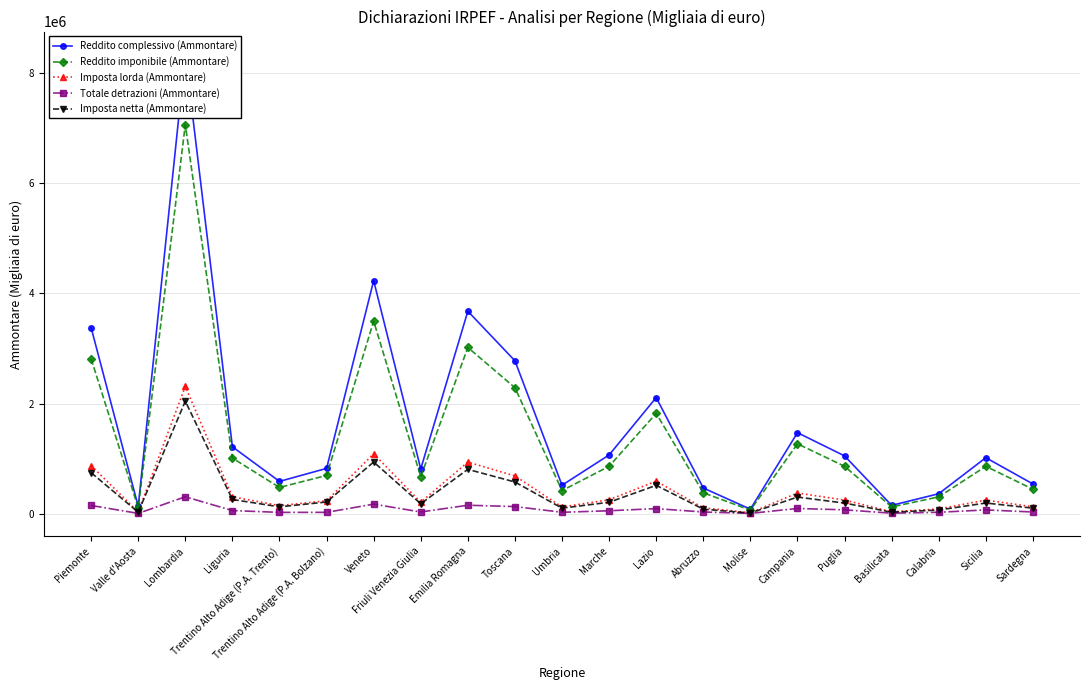

Reading right to left, what are all the values shown in this chart?

Reddito complessivo (Ammontare): 540639	1017571	363271	151879	1050298	1471930	82708	467492	2109157	1067300	517877	2776845	3676921	814756	4232216	823626	586953	1215713	8337858	133708	3377330
Reddito imponibile (Ammontare): 445171	861084	306235	123570	861436	1269288	65320	380926	1822555	861486	420028	2288695	3018888	671798	3497485	695380	477400	1010730	7064482	109490	2813341
Imposta lorda (Ammontare): 126364	247570	87412	35625	248291	376032	17949	107194	591909	253702	122934	686198	938050	208419	1088725	235678	147380	308115	2310667	32606	873619
Totale detrazioni (Ammontare): 31777	69194	26653	10222	70812	95968	6548	31542	92928	54252	26221	130152	154445	31966	174246	25261	24824	57594	308669	6436	150251
Imposta netta (Ammontare): 101472	194797	67648	27900	193464	302657	13198	82567	515875	208401	101365	576288	805731	180776	938974	213120	125338	258823	2044233	27132	745872